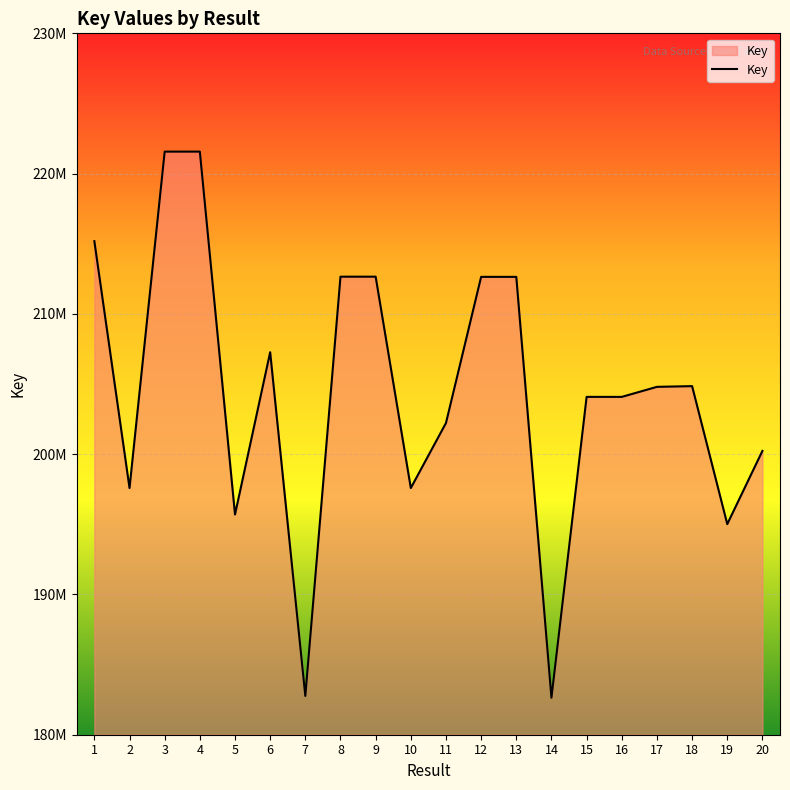

Does the chart have visible grid lines?

Yes